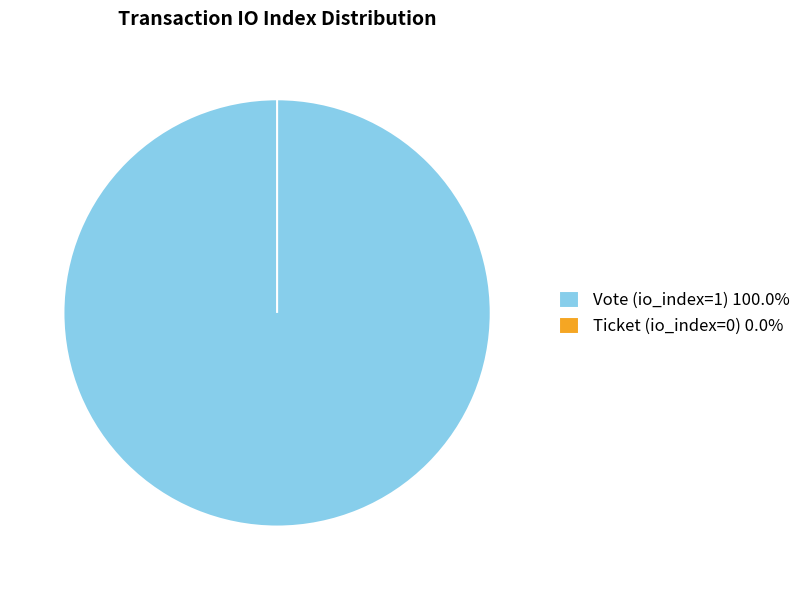

What percentage do Vote (io_index=1) and Ticket (io_index=0) together represent?

100.0%